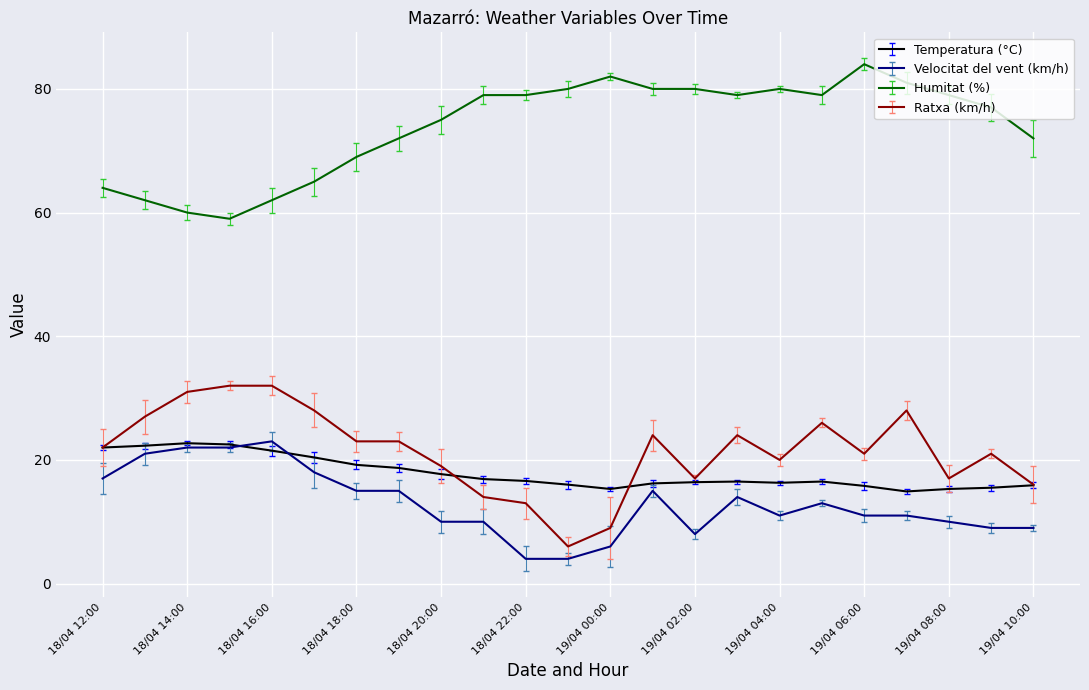

Which series has the largest total across all categories?

Humitat (%)